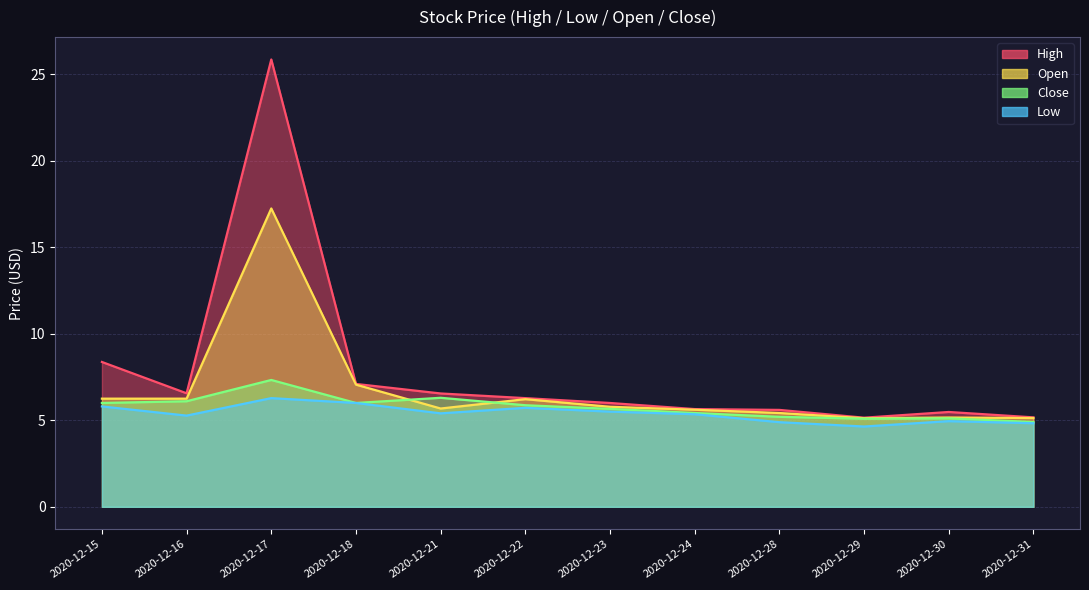

Which has a higher value, 2020-12-22 or 2020-12-29?

2020-12-22